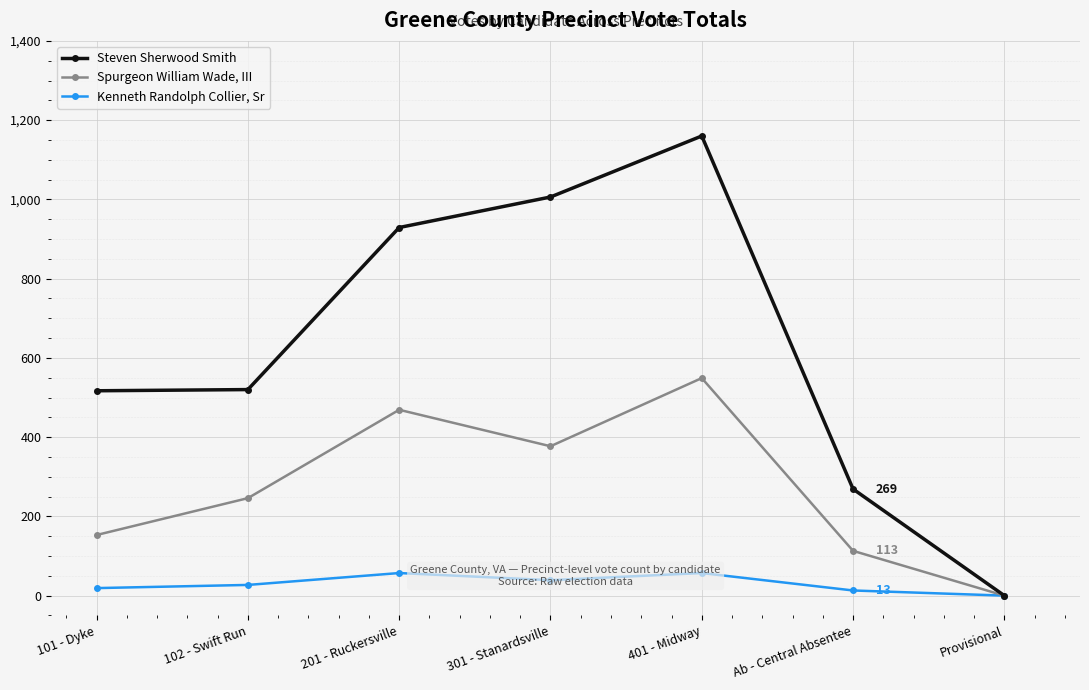

What is the value of the Steven Sherwood Smith point at the 5th from the left?

1160